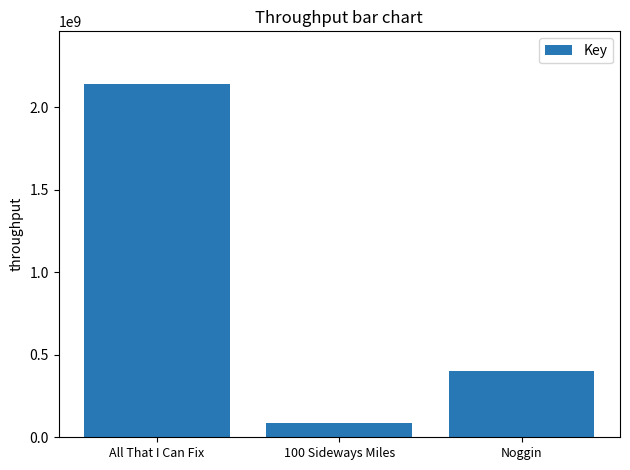

What is the average value?

875990323